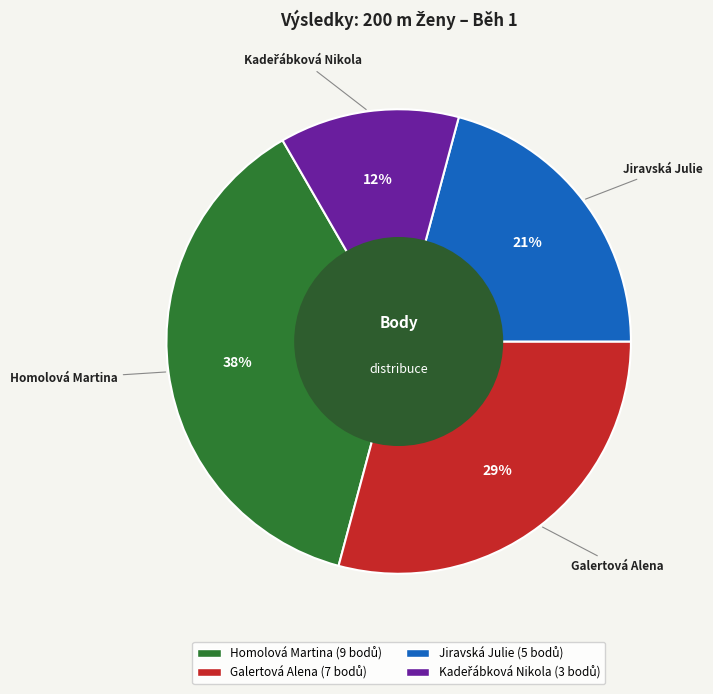

Does any single category account for the majority?

No